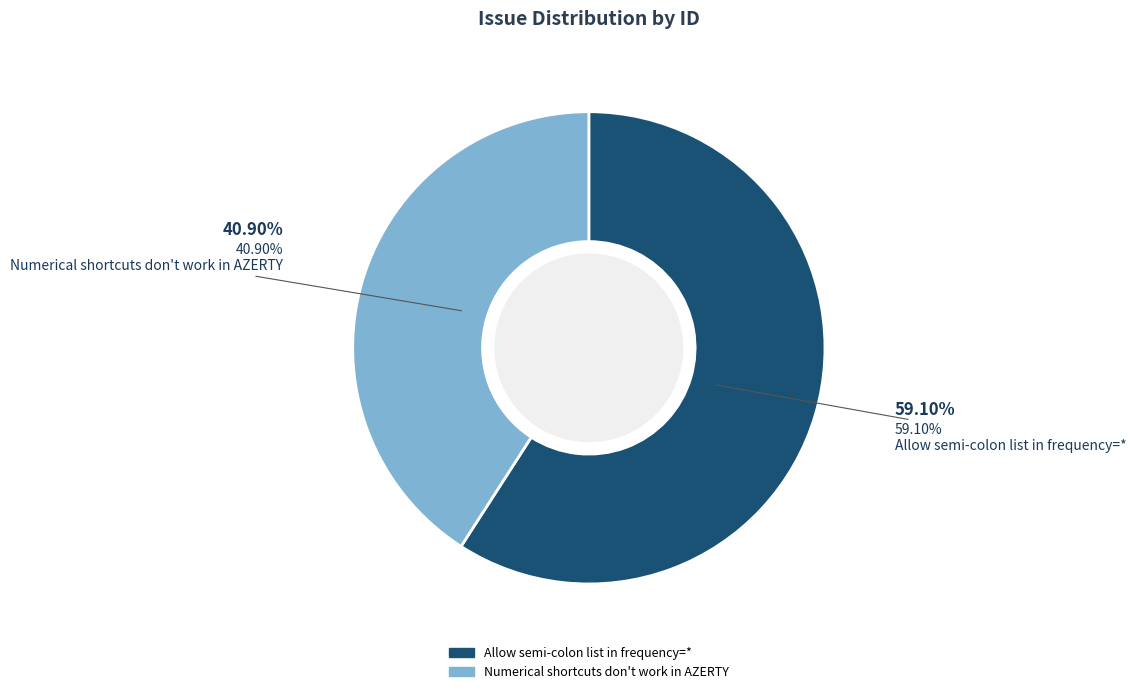

To the nearest percent, what is the difference between the largest and smallest slice percentages?

18%